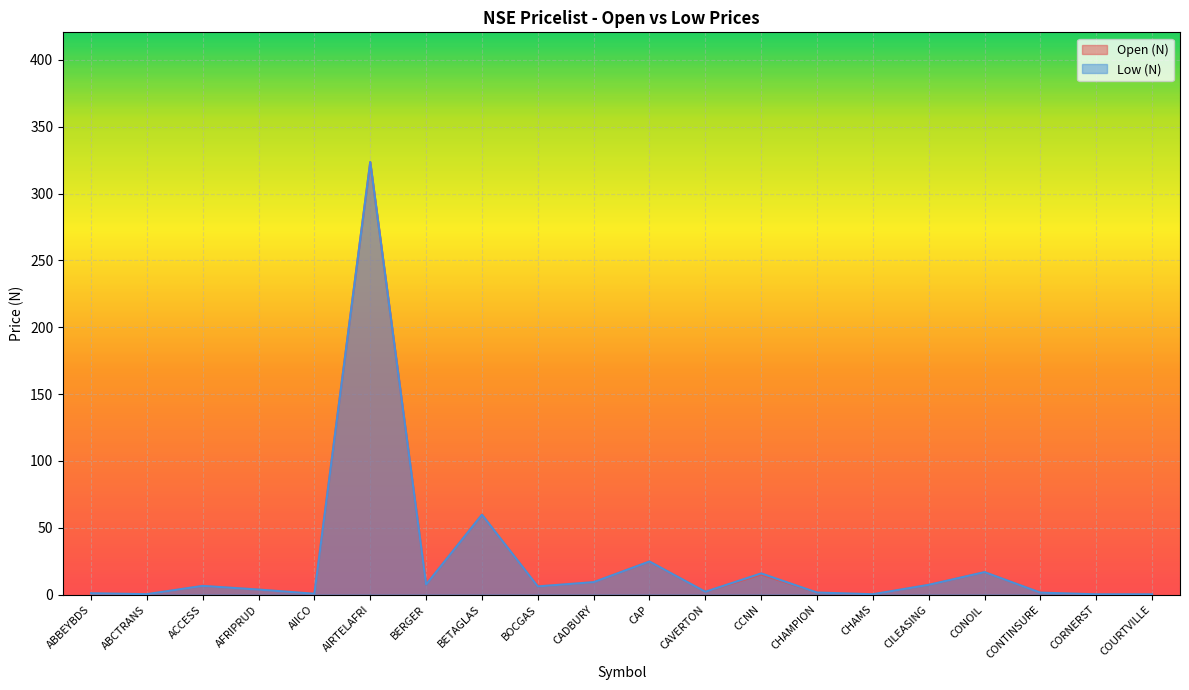

Which label corresponds to the smallest value in the chart?

COURTVILLE